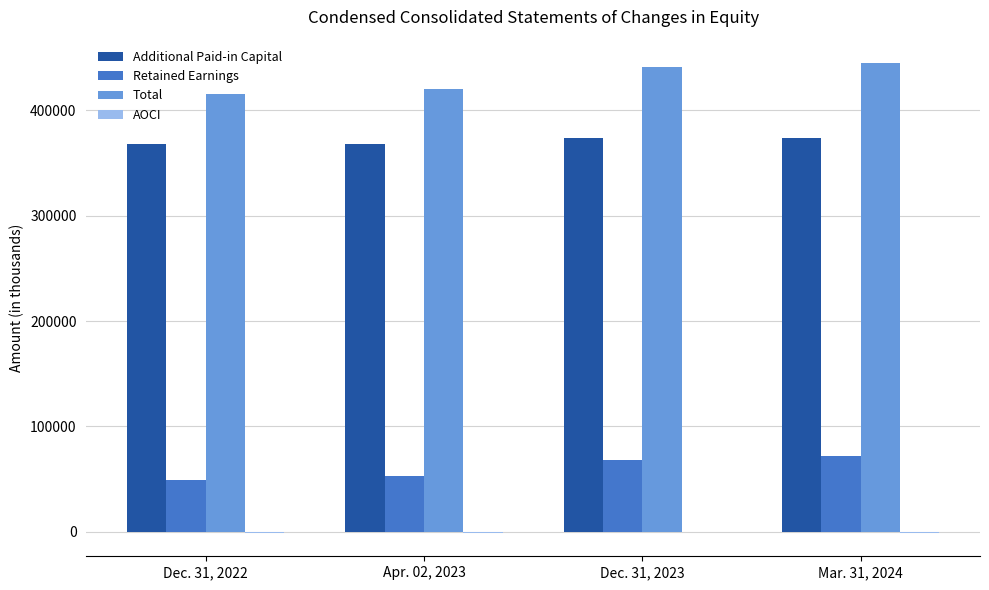

Which series has the largest total across all categories?

Total